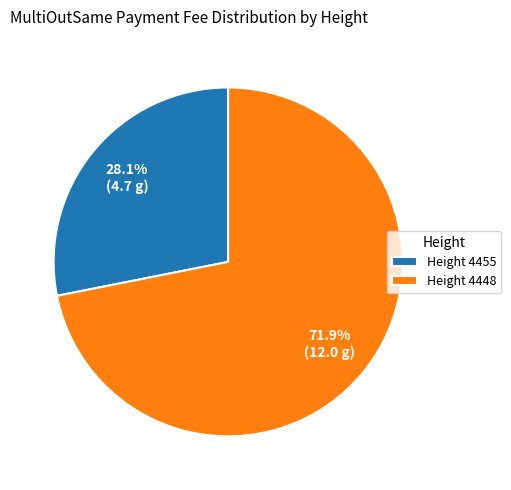

What is the ratio of the value at Height 4448 to the value at Height 4455?

2.6